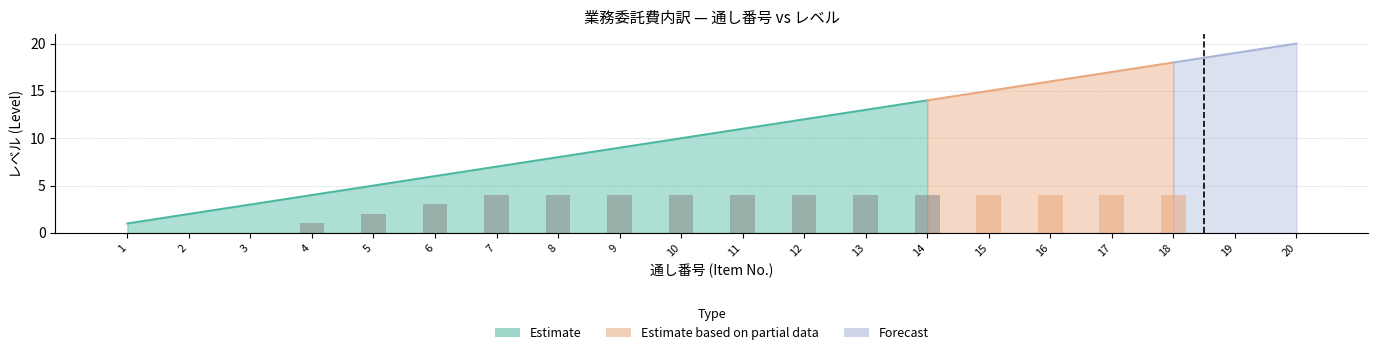

Rank the categories by value from lowest to highest.

1, 2, 3, 19, 20, 4, 5, 6, 7, 8, 9, 10, 11, 12, 13, 14, 15, 16, 17, 18